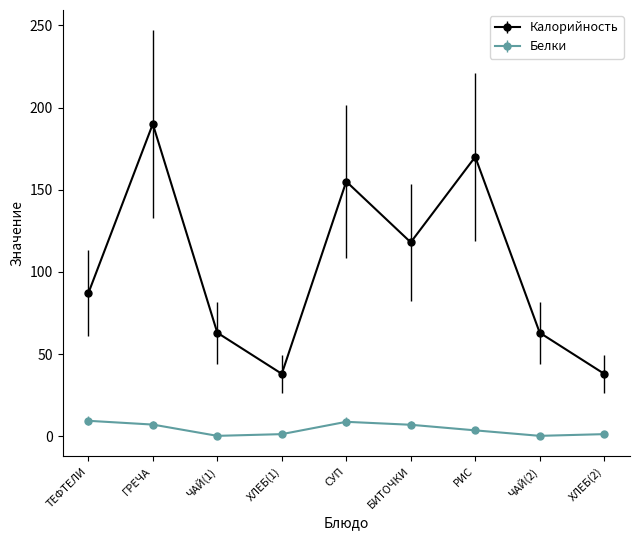

What is the minimum value for Белки?

0.3